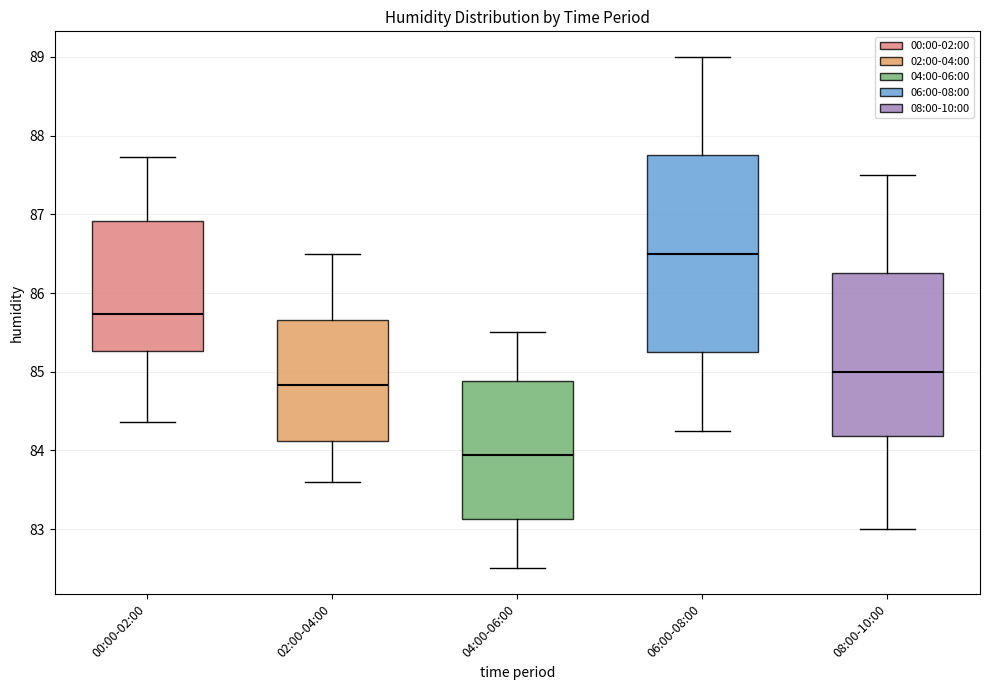

Reading left to right, transcribe this box plot: for each box, give where its median line is, the range the box spans, and where its two whiskers end, as read against the y-axis. The values are not printed on the chart, so give them approximately, as read against the axis.

00:00-02:00: median 85.7, box 85.3 to 86.9, whiskers 84.4 to 87.7
02:00-04:00: median 84.8, box 84.1 to 85.7, whiskers 83.6 to 86.5
04:00-06:00: median 83.9, box 83.1 to 84.9, whiskers 82.5 to 85.5
06:00-08:00: median 86.5, box 85.3 to 87.8, whiskers 84.3 to 89.0
08:00-10:00: median 85.0, box 84.2 to 86.3, whiskers 83.0 to 87.5